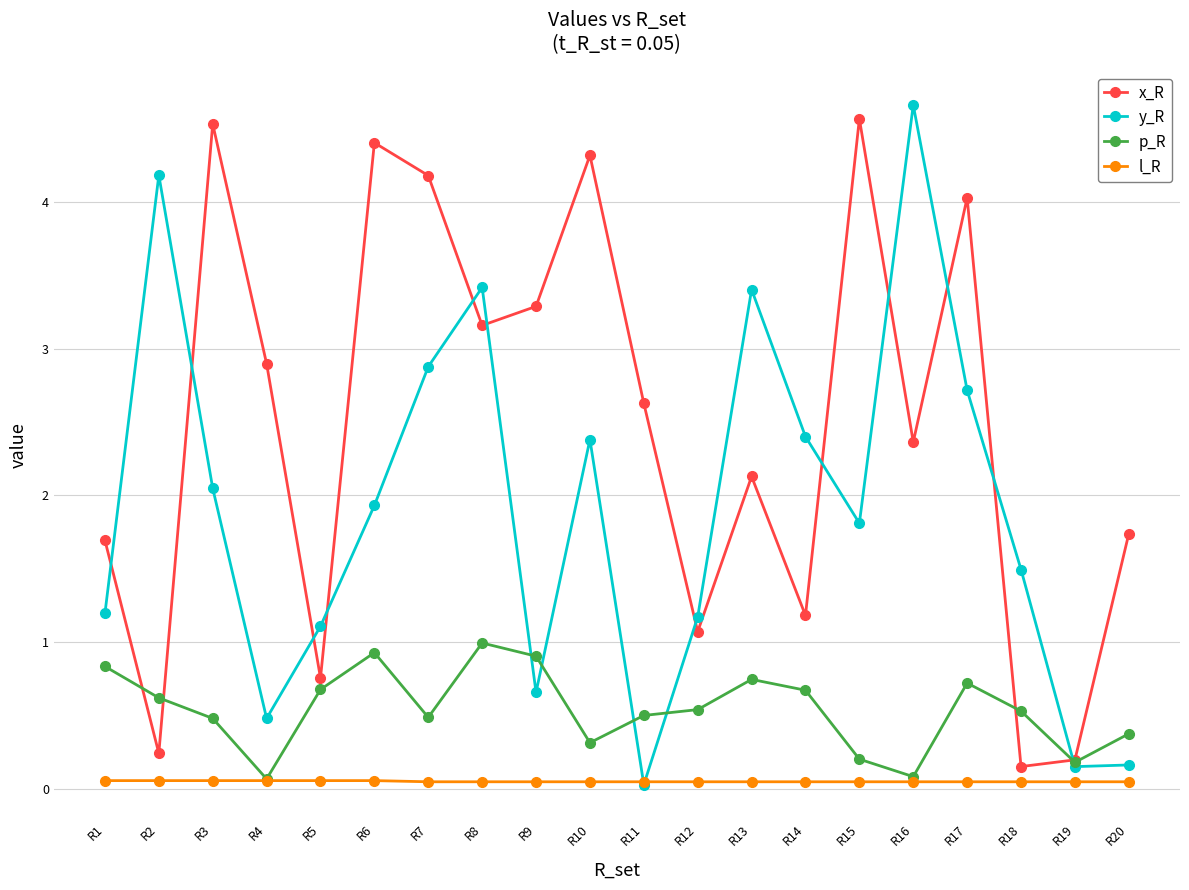

How many lines are shown in the chart?

4